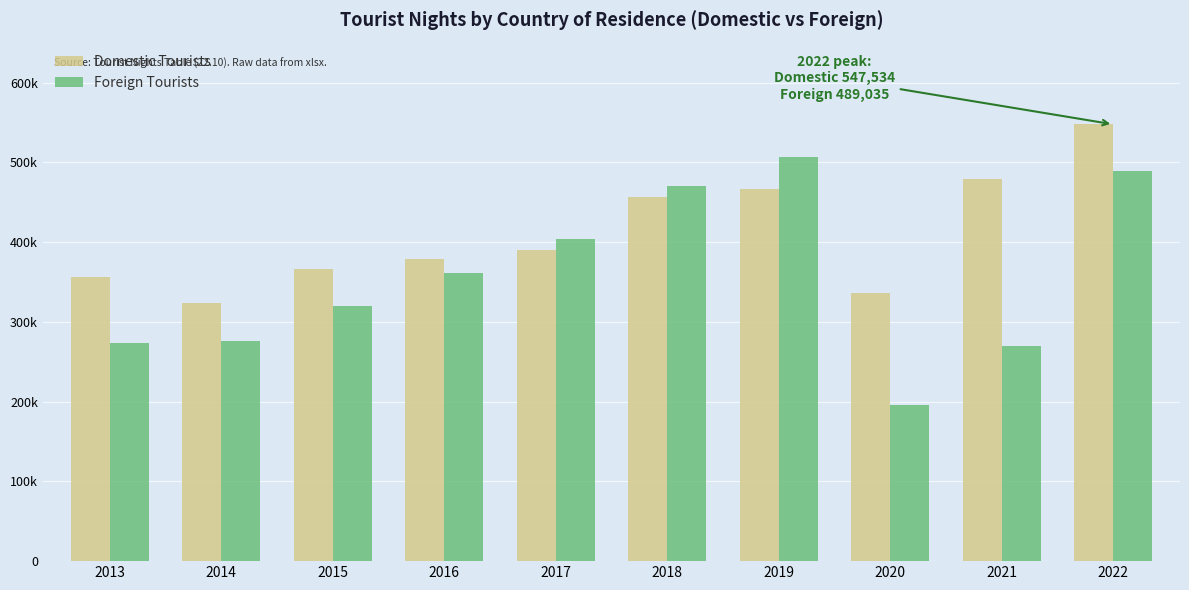

Are the bars horizontal?

No